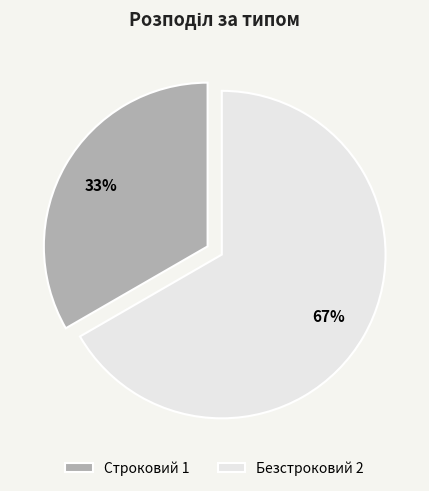

Which slice represents more than half of the pie?

Безстроковий